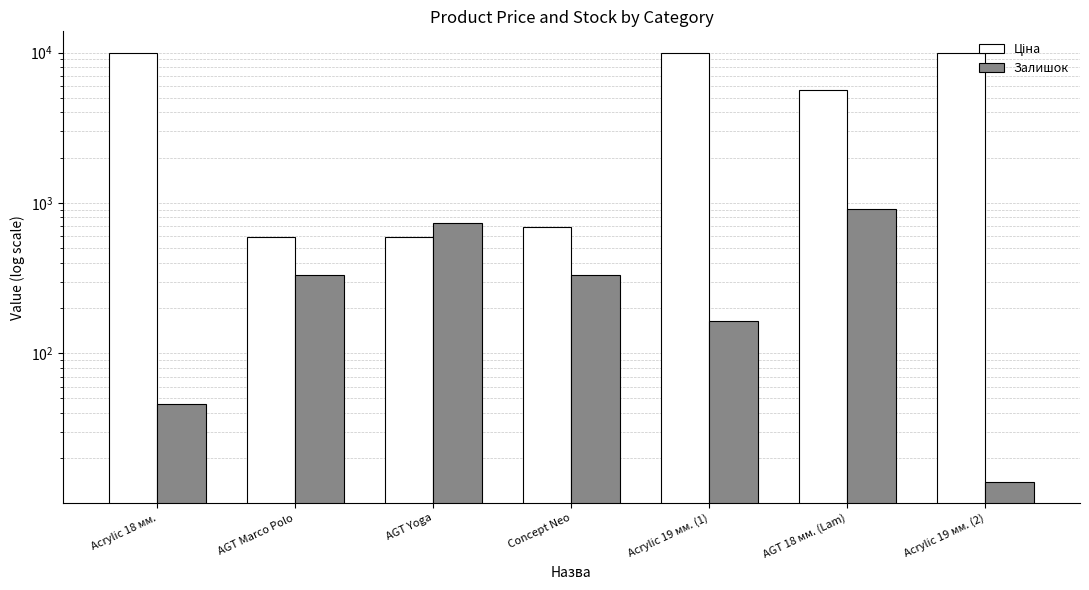

Reading right to left, list all the values displayed in this chart.

Ціна: Acrylic 19 мм. (2)=9975.0	AGT 18 мм. (Lam)=5673.8	Acrylic 19 мм. (1)=9975.0	Concept Neo=693.7	AGT Yoga=589.9	AGT Marco Polo=589.9	Acrylic 18 мм.=9975.0
Залишок: Acrylic 19 мм. (2)=14.0	AGT 18 мм. (Lam)=913.0	Acrylic 19 мм. (1)=163.0	Concept Neo=330.0	AGT Yoga=735.0	AGT Marco Polo=333.0	Acrylic 18 мм.=46.0